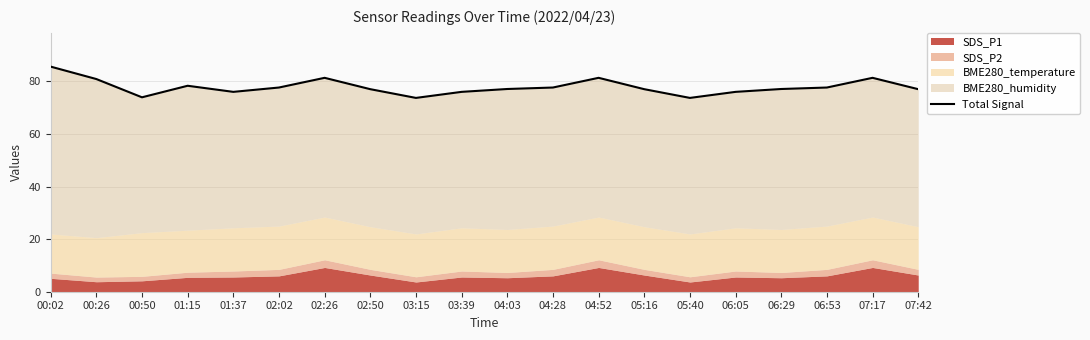

Rank the categories by value from highest to lowest.

00:02, 02:26, 04:52, 07:17, 00:26, 01:15, 02:02, 04:28, 06:53, 04:03, 06:29, 02:50, 05:16, 07:42, 01:37, 03:39, 06:05, 00:50, 03:15, 05:40